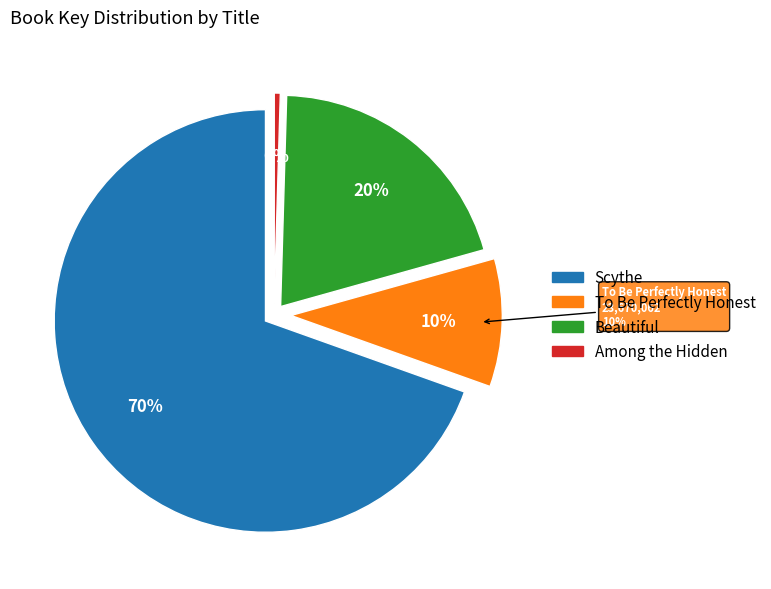

Which category has the smallest portion of the pie?

Among the Hidden